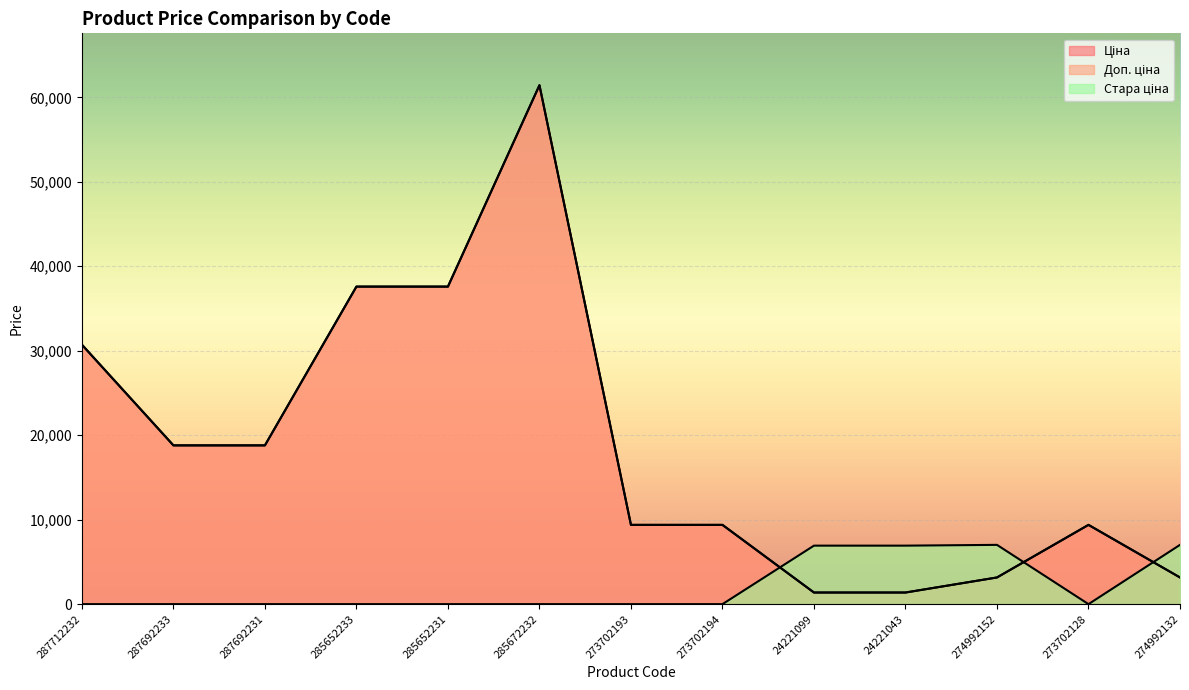

Is the value of Ціна at 285672232 greater than the value of Доп. ціна at 285672232?

No